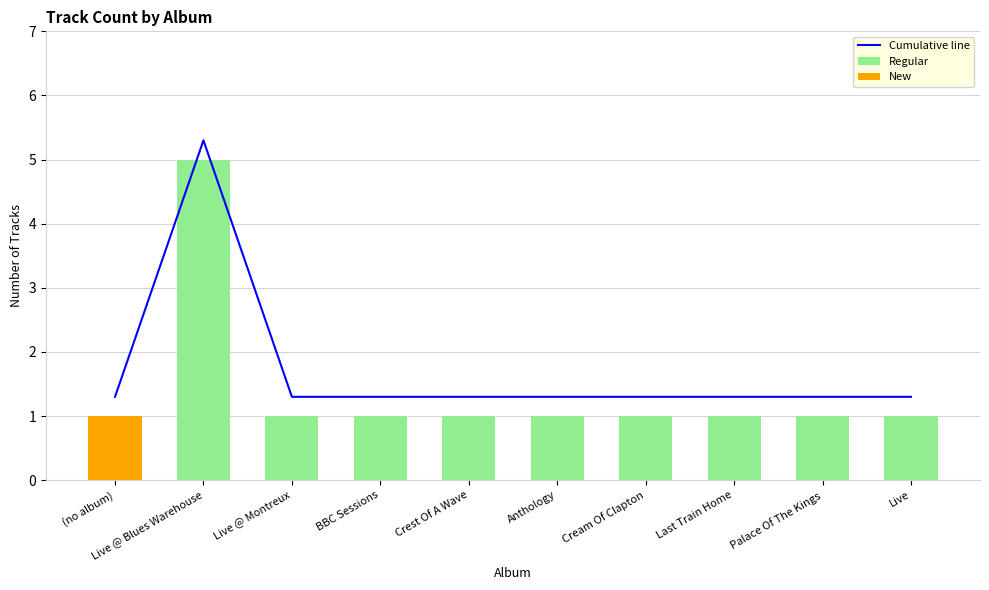

How many New values are between 0 and 1?

9